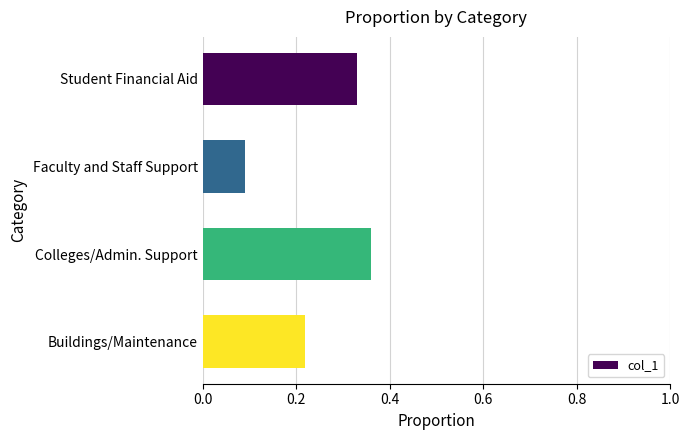

True or false: the data shows 0.2 at Student Financial Aid.

False